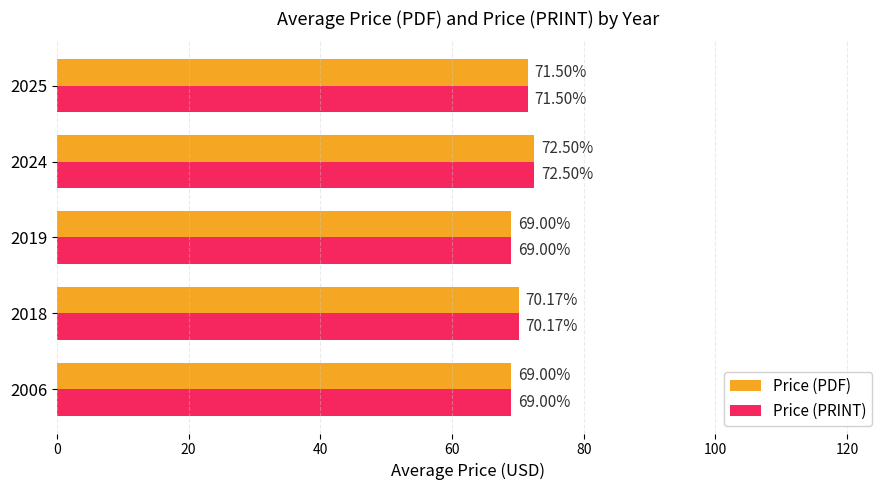

At which category is the sum across all series the highest?

2024